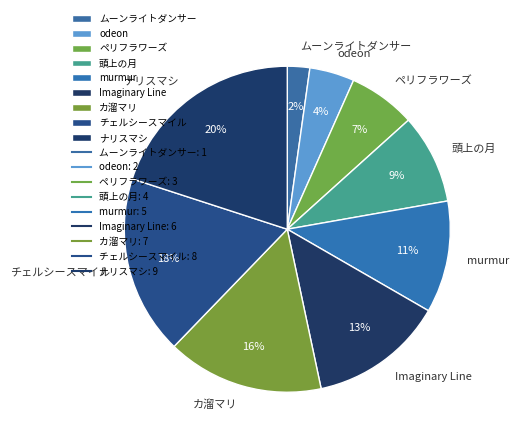

Is the sum of 頭上の月 and ムーンライトダンサー greater than half?

No